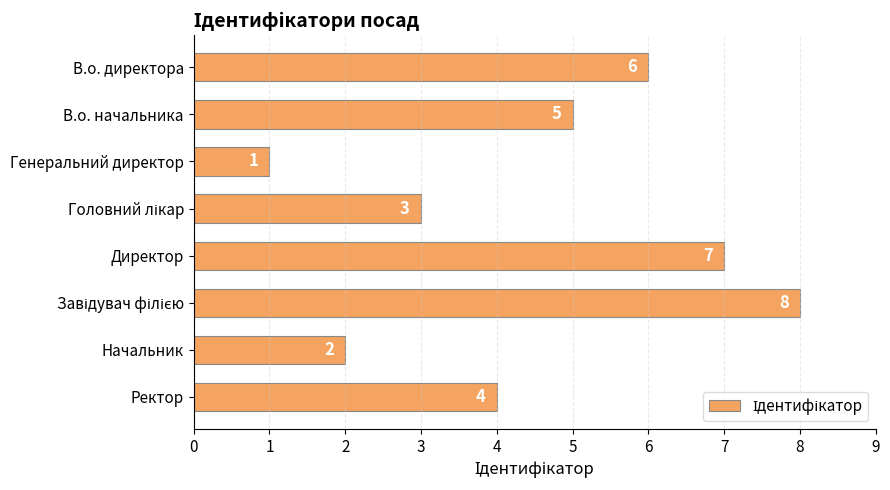

At which category does the chart reach its minimum across all series?

Генеральний директор